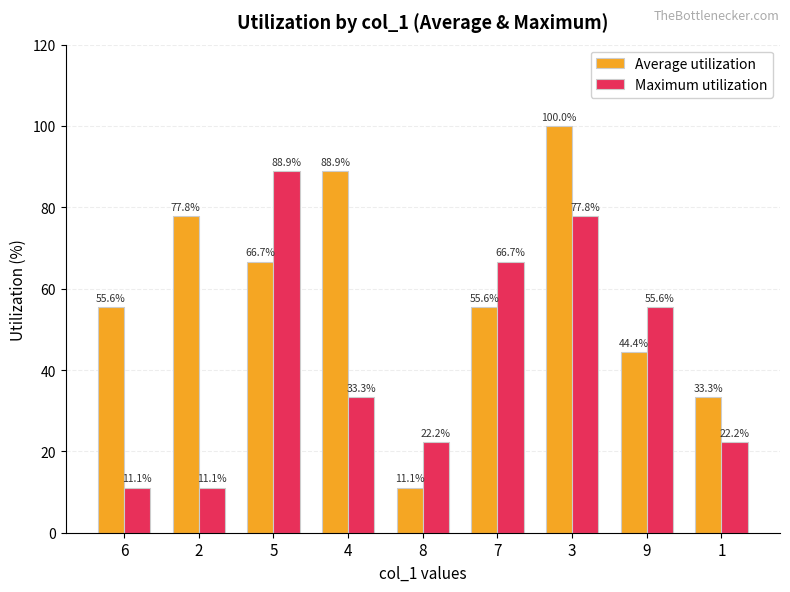

The value of Average utilization at 4 is 88.9. True or false?

True